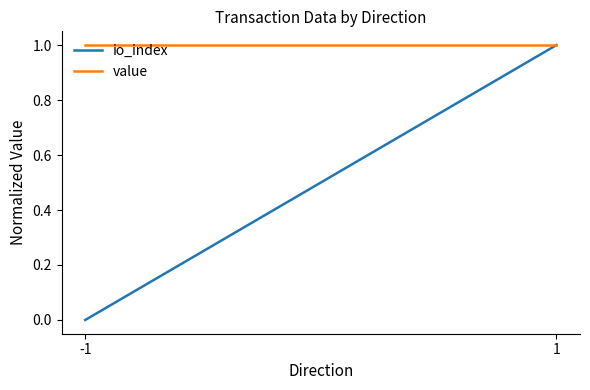

What is the value of the value point at the 2nd from the left?

1